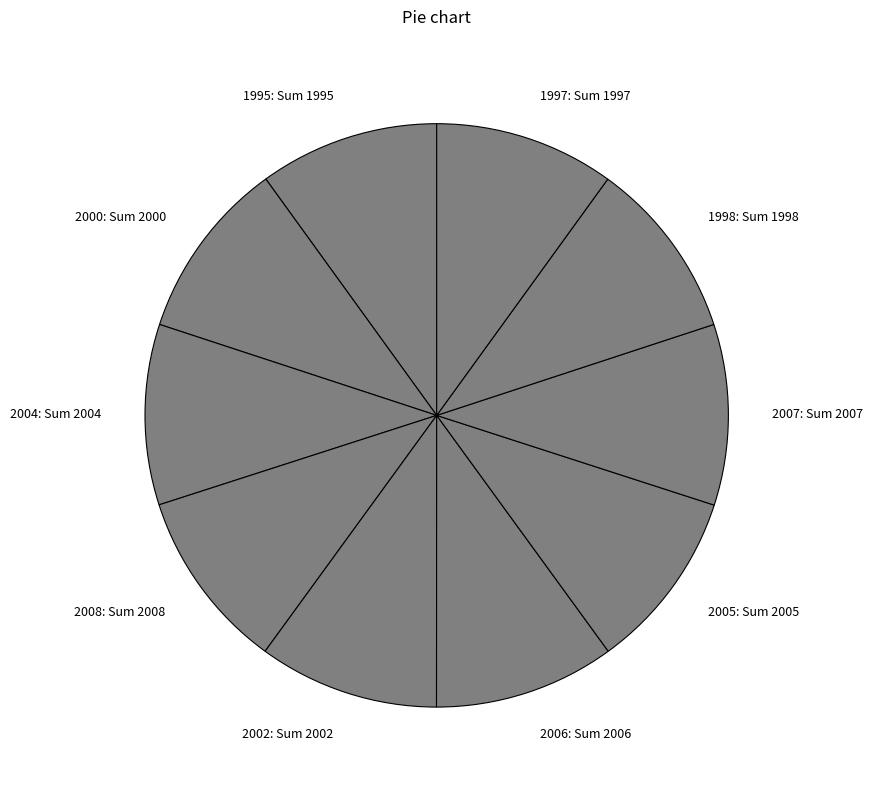

Is the sum of 1997: Sum 1997 and 2004: Sum 2004 greater than half?

No